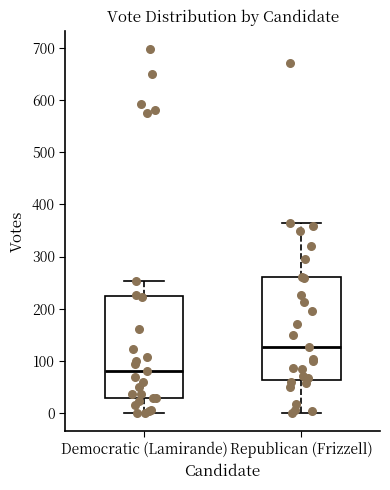

Reading left to right, transcribe this box plot: for each box, give where its median line is, the range the box spans, and where its two whiskers end, as read against the y-axis. The values are not printed on the chart, so give them approximately, as read against the axis.

Democratic (Lamirande): median 80, box 30 to 220, whiskers 0 to 250
Republican (Frizzell): median 130, box 60 to 260, whiskers 0 to 360